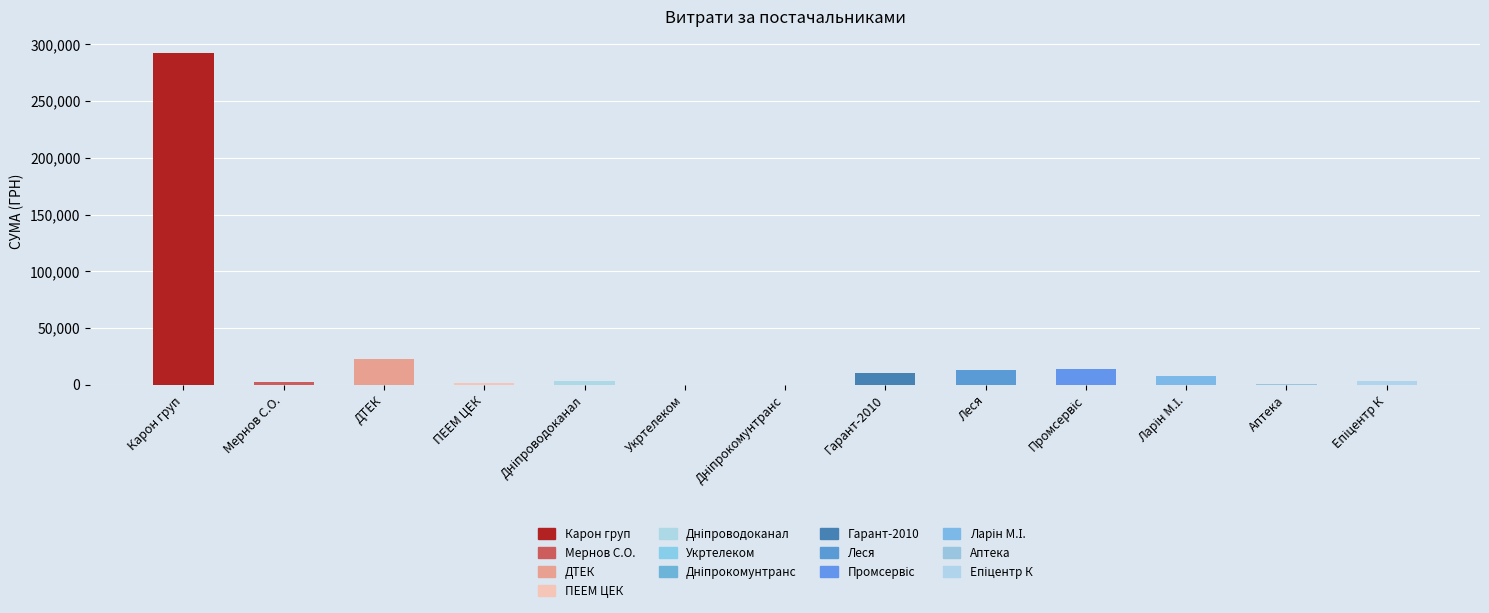

Which category has the highest value across all series?

Карон груп